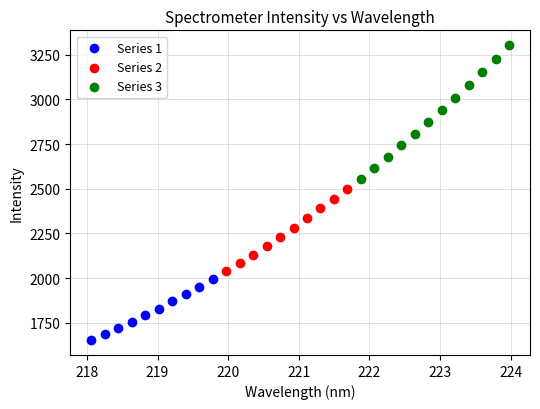

Which series contains the lowest Y value?

Series 1